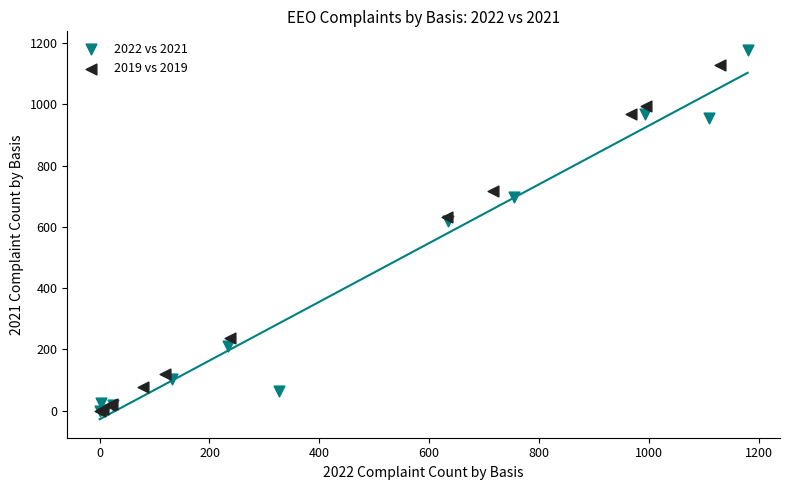

Which series reaches the maximum Y coordinate?

2022 vs 2021